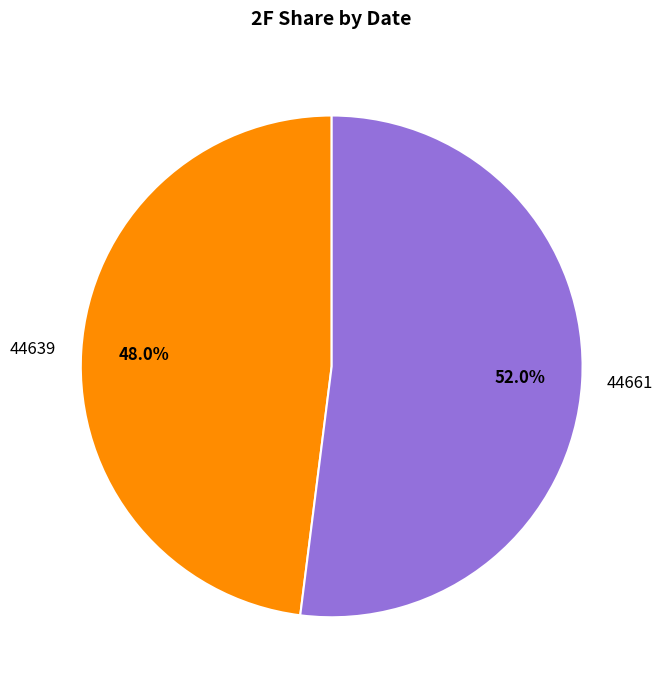

To the nearest percent, what is the combined percentage of 44661 and 44639?

100%